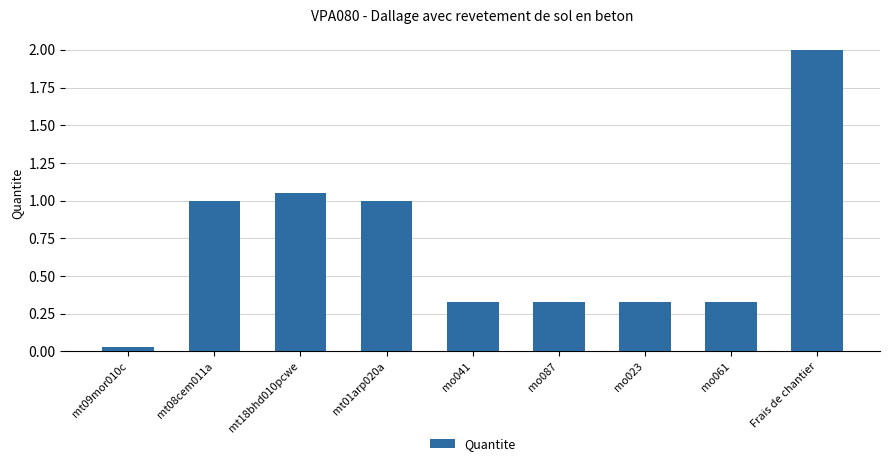

What is the label of the 2nd bar from the left?

mt08cem011a